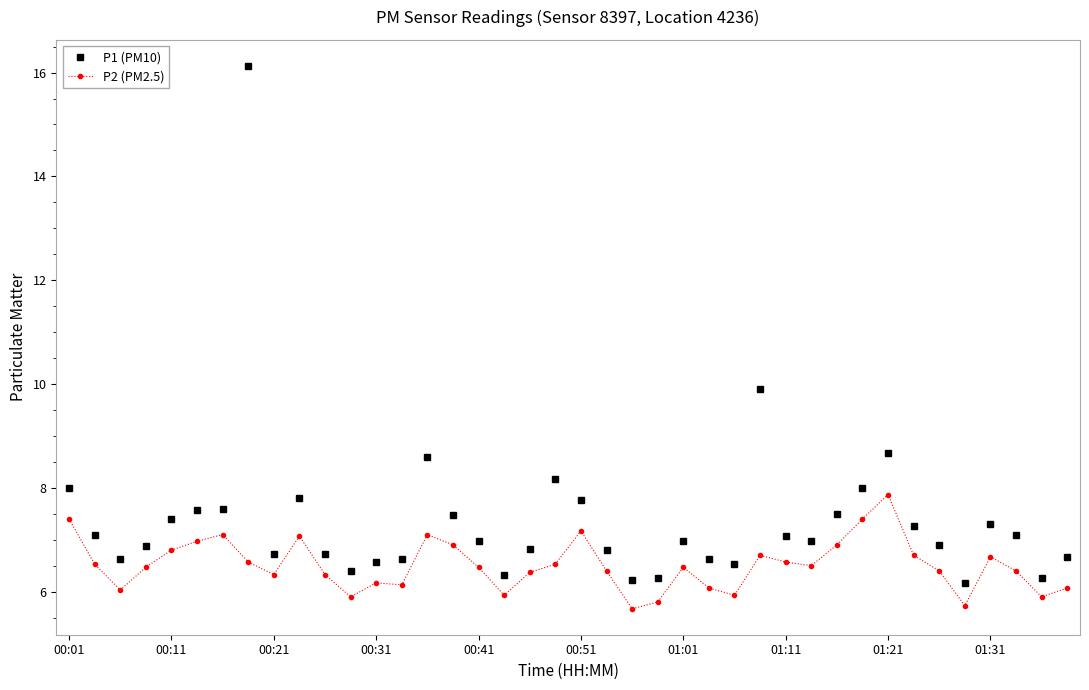

True or false: P1 (PM10) has more than 0 interior local peaks.

True